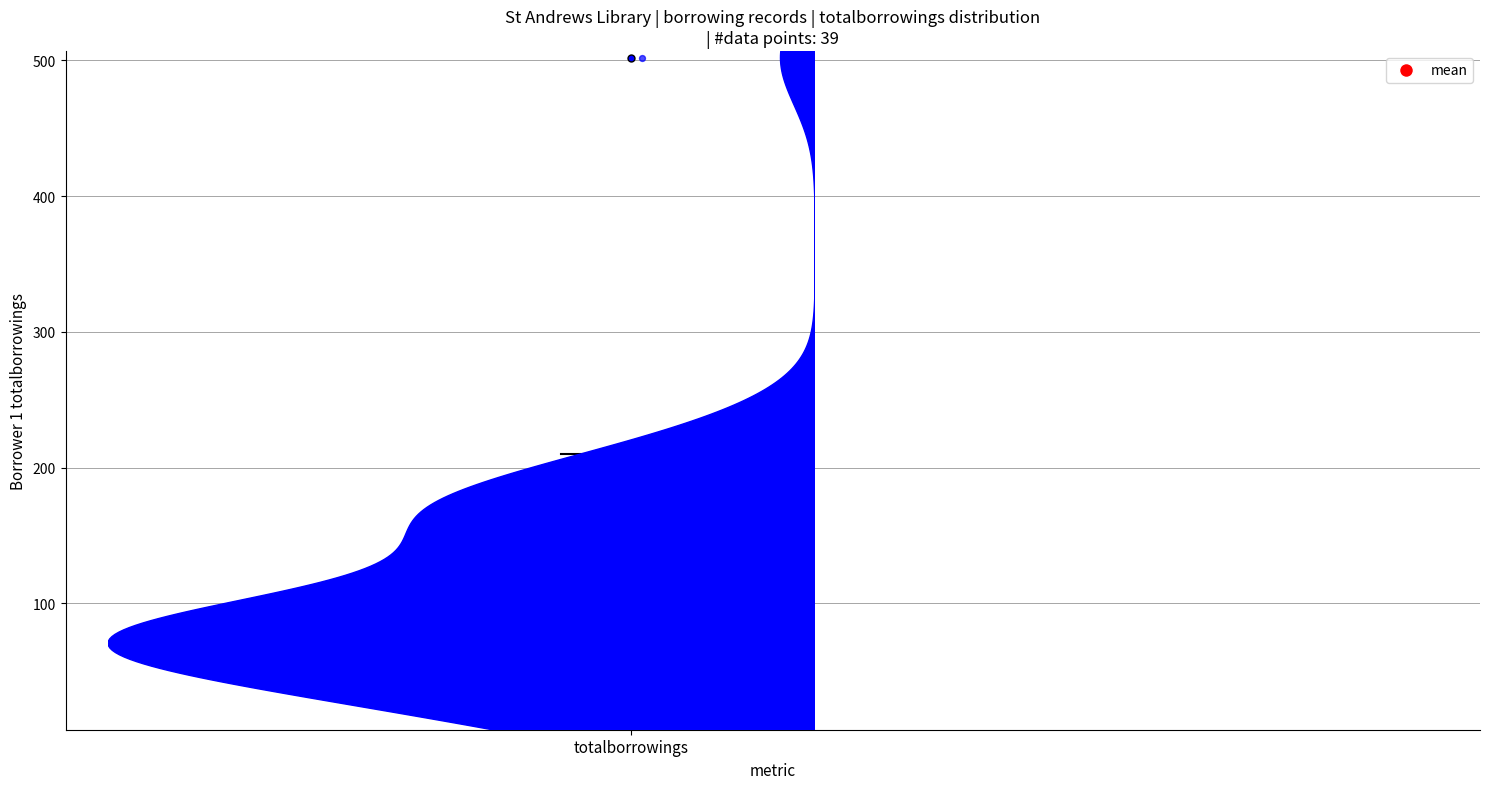

Read this box plot against the y-axis: the position of the median line, the range covered by the box, and the ends of both whiskers. The values are not printed on the chart, so give them approximately, as read against the axis.

median 80, box 60 to 160, whiskers 10 to 210